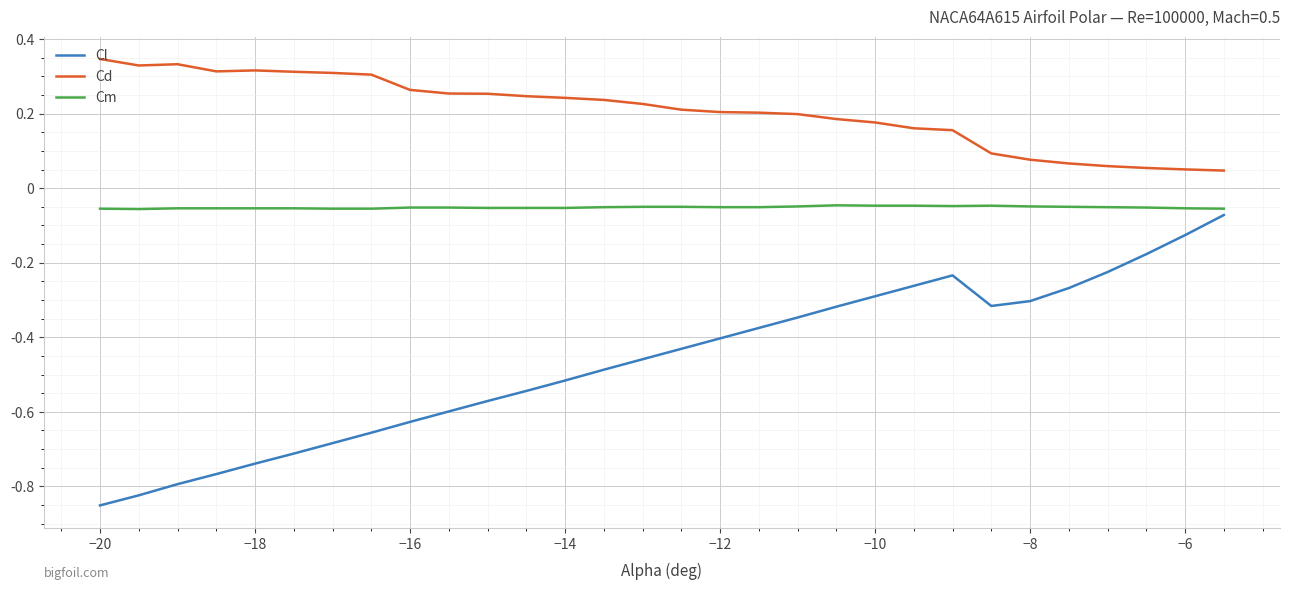

Count the number of categories in the chart.

30